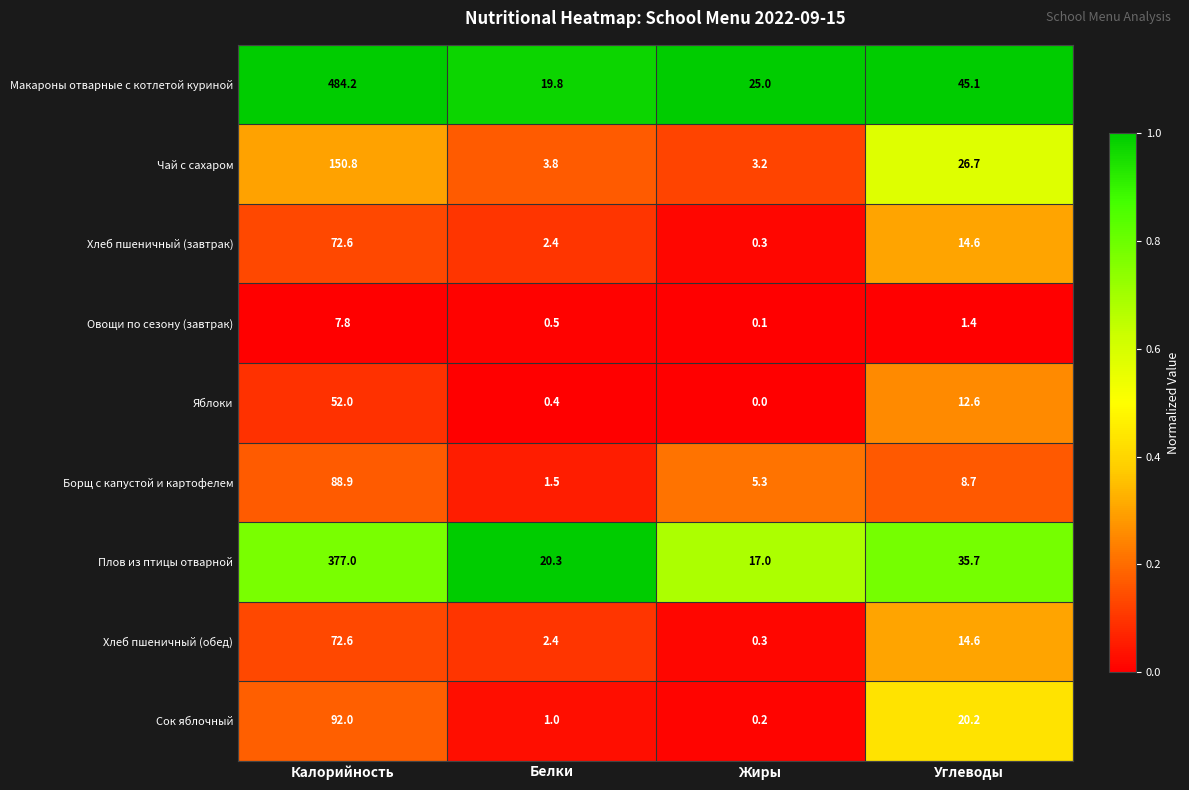

What is the total value across all series at Жиры?

51.4